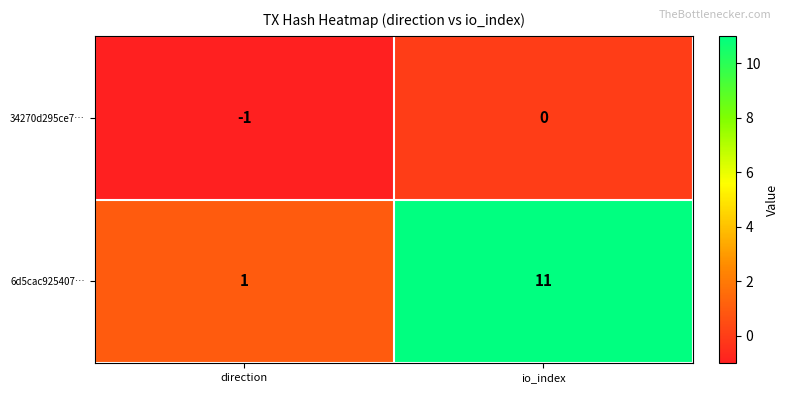

At which label does 34270d295ce7… reach its minimum?

direction